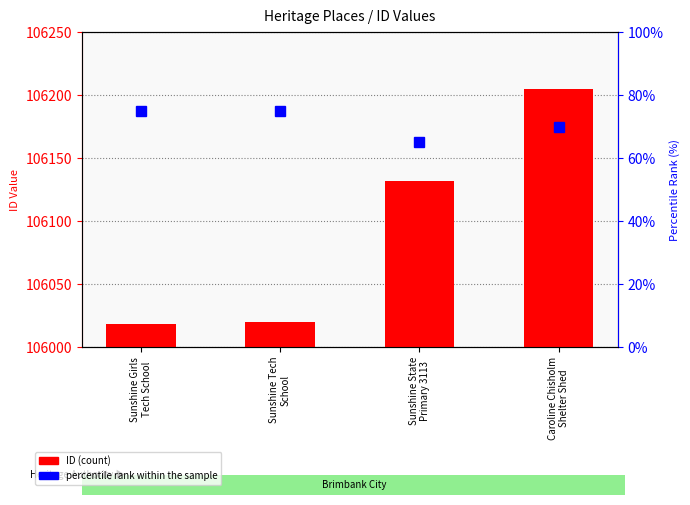

What is the label of the 4th bar from the right?

Sunshine Girls
Tech School